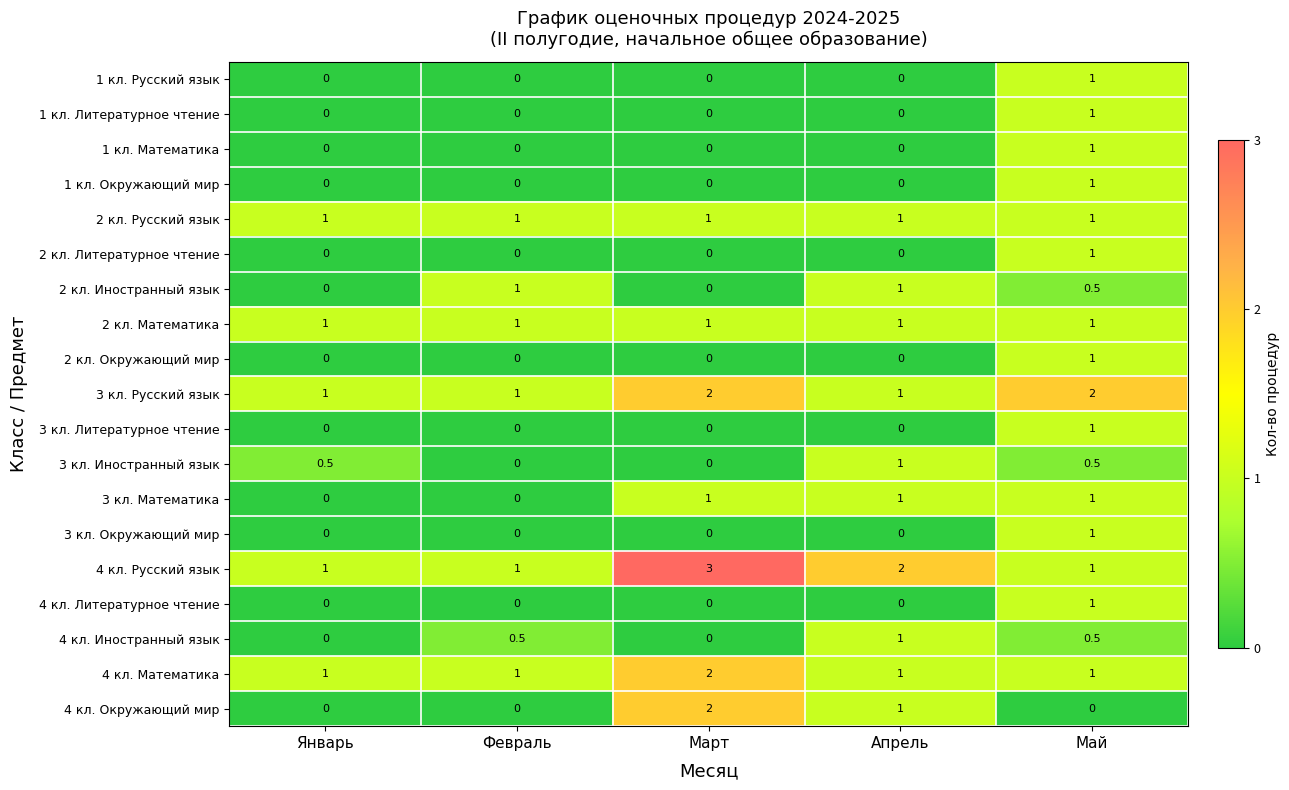

What is the total value across all series at Февраль?

6.5